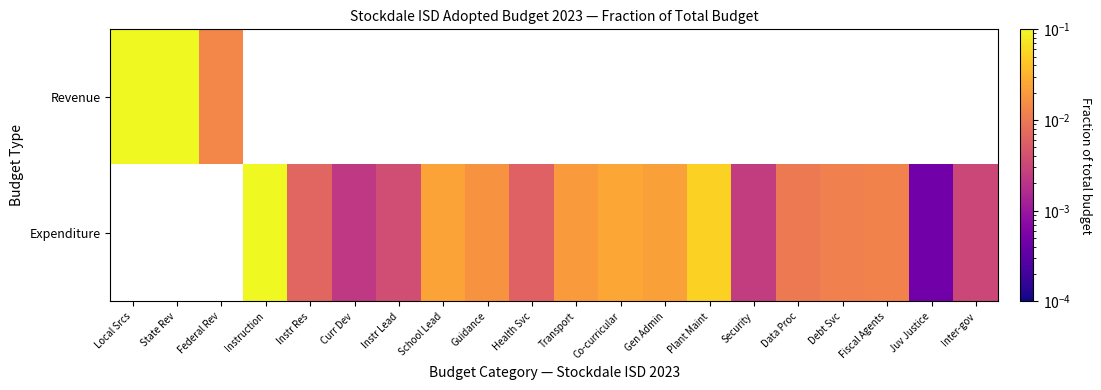

List the series in order of their peak value, lowest first.

Revenue, Expenditure